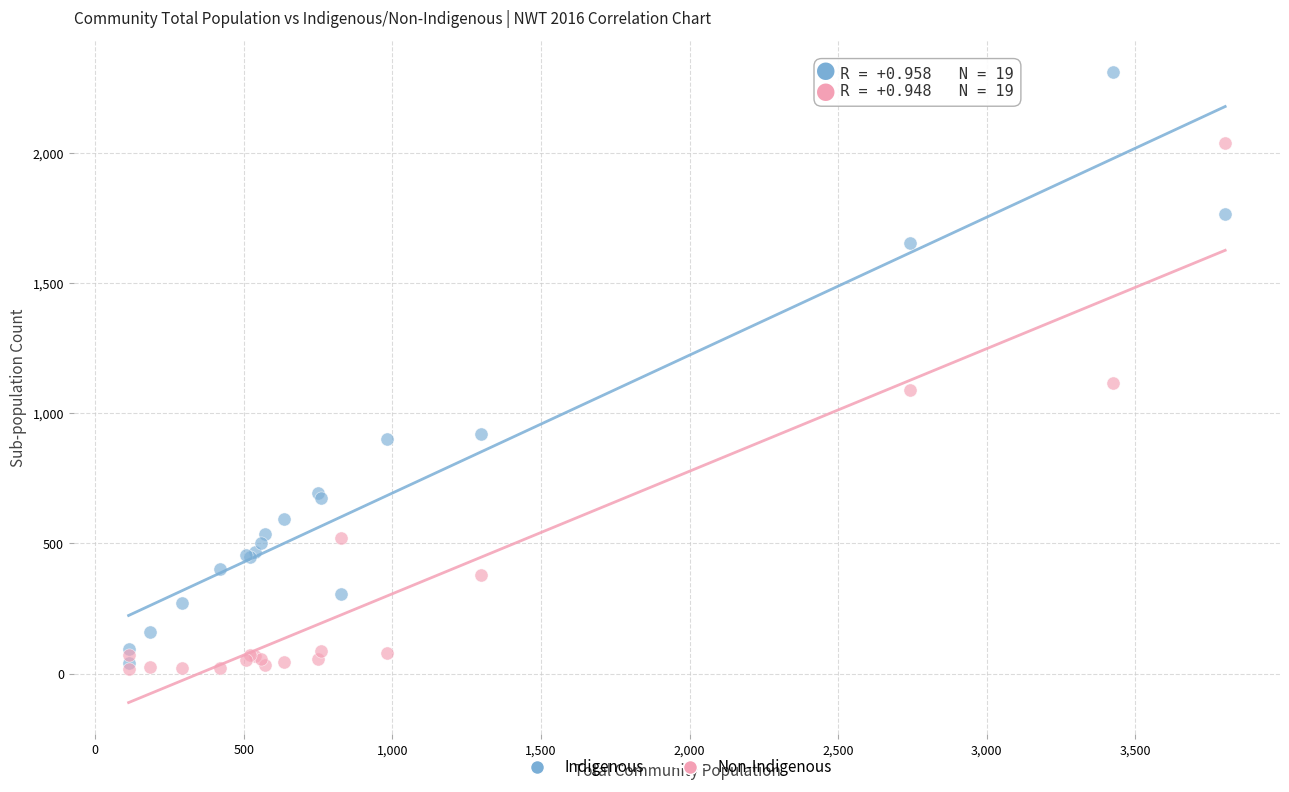

What are all the series names shown in the legend?

Indigenous, Non-Indigenous